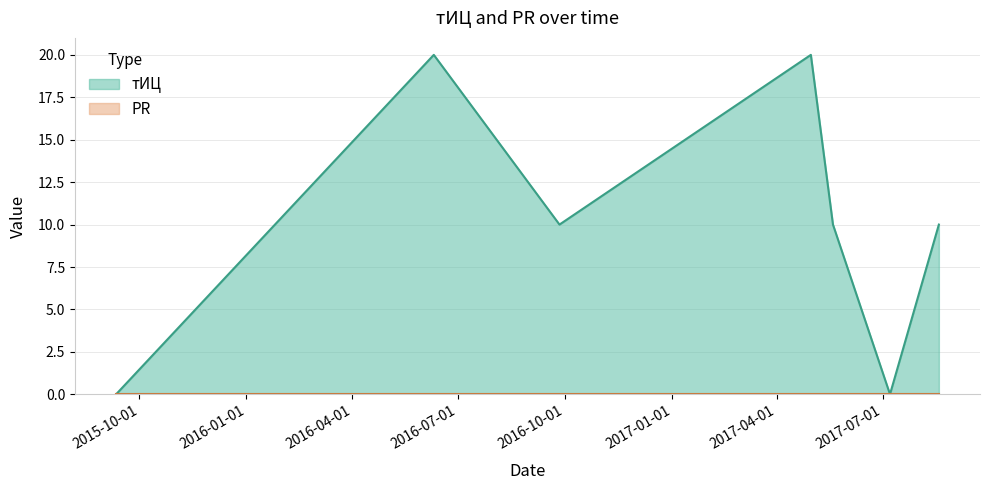

What is the change in value from 2016-06-10 to 2017-07-07?

-20